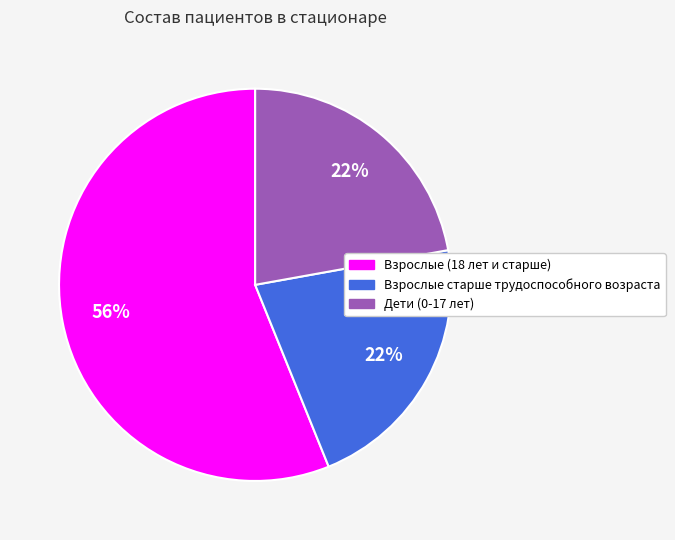

How many slices are in this pie chart?

3